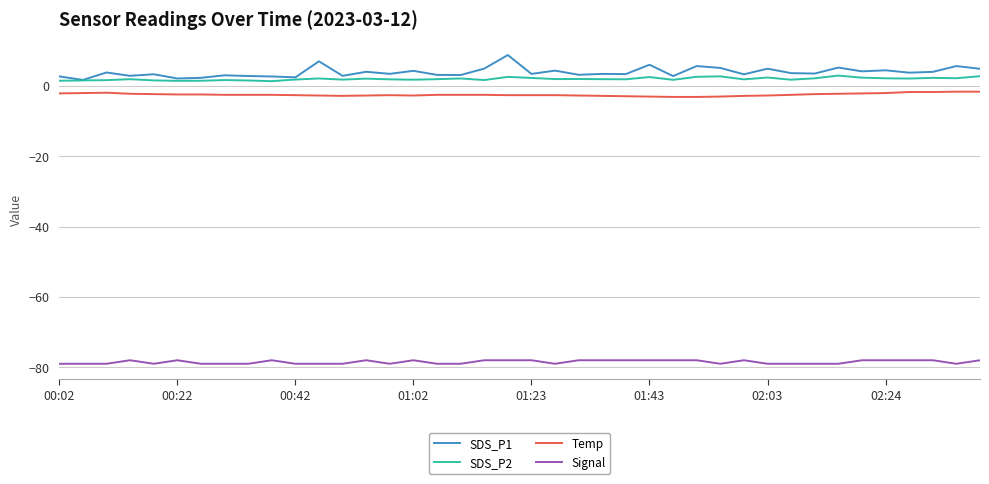

List the series in order of their peak value, lowest first.

Signal, Temp, SDS_P2, SDS_P1